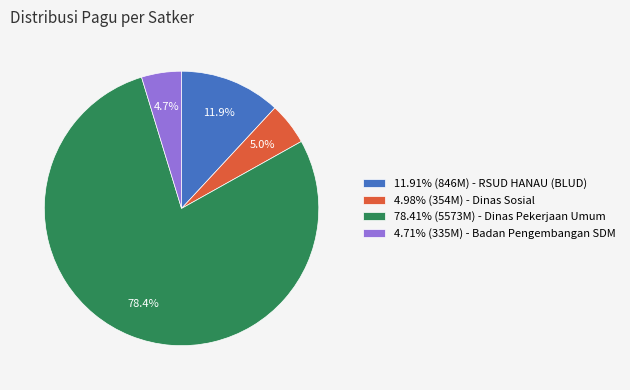

What is the ratio of the value at 78.41% (5573M) - Dinas Pekerjaan Umum to the value at 4.71% (335M) - Badan Pengembangan SDM?

16.7